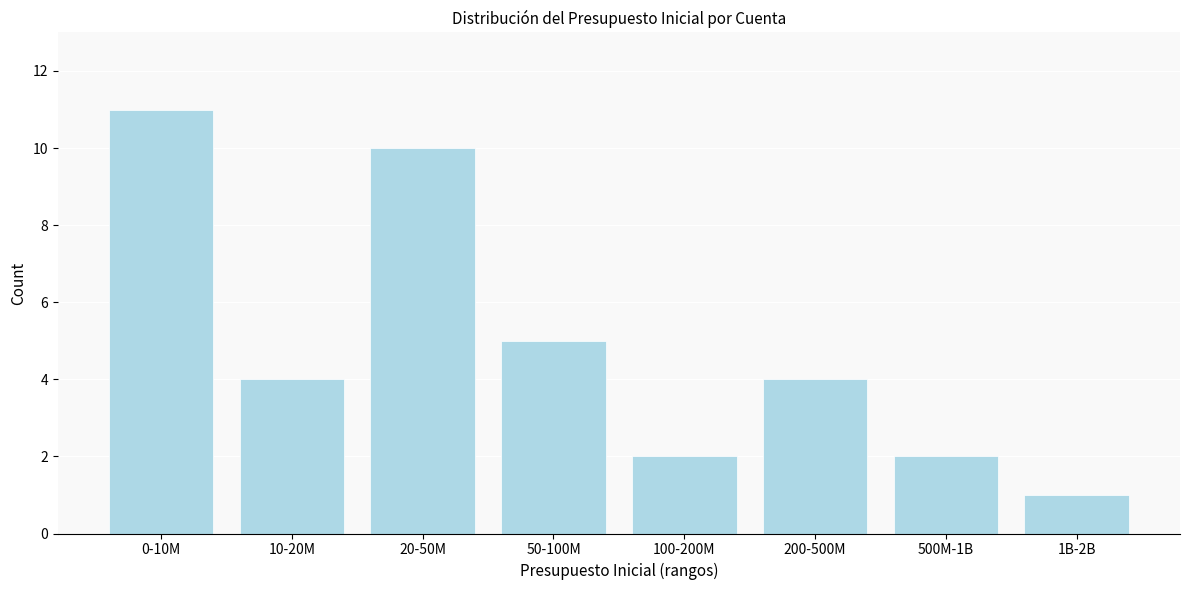

Reading left to right, what are all the values shown in this chart?

11	4	10	5	2	4	2	1